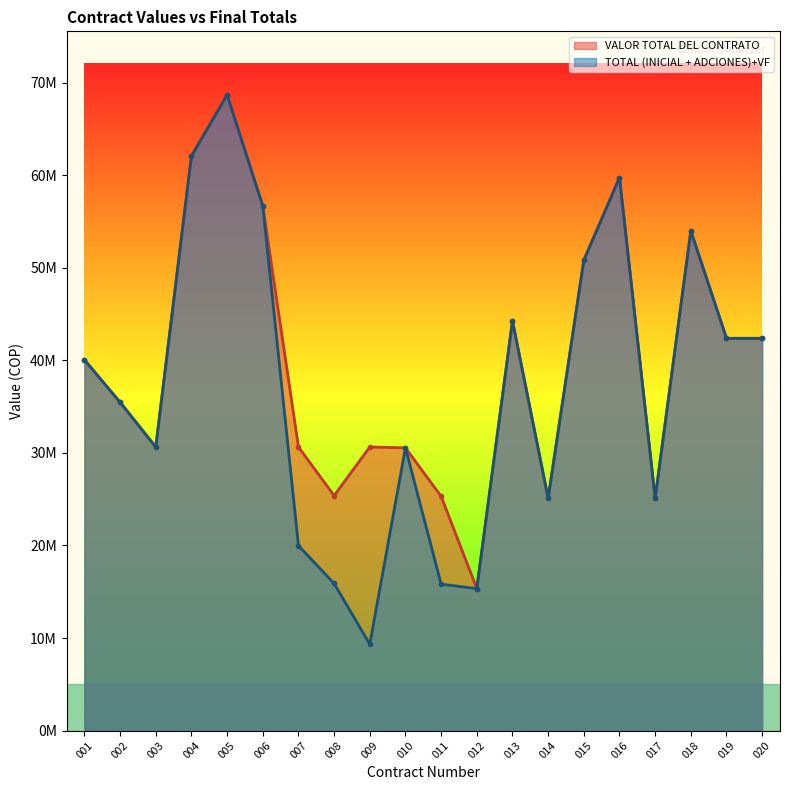

Which category has the lowest value across all series?

009